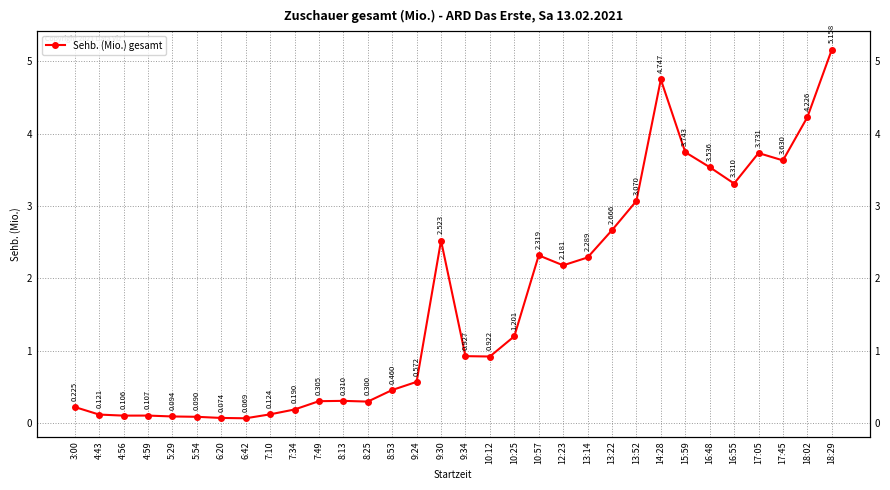

Where is the first local maximum?

4:59